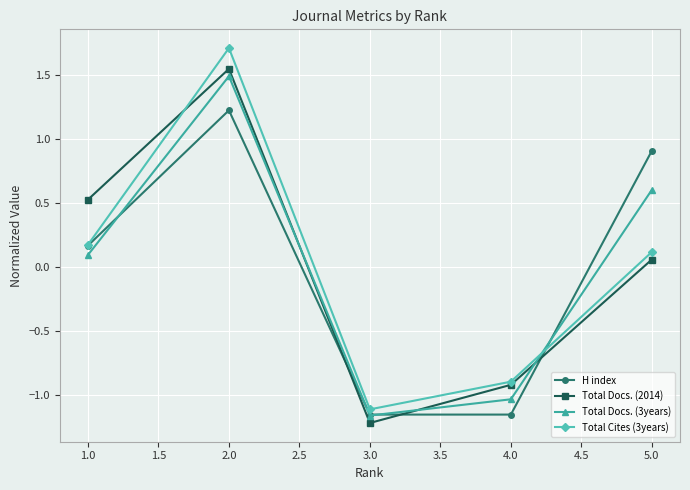

How many categories are shown in the chart?

5